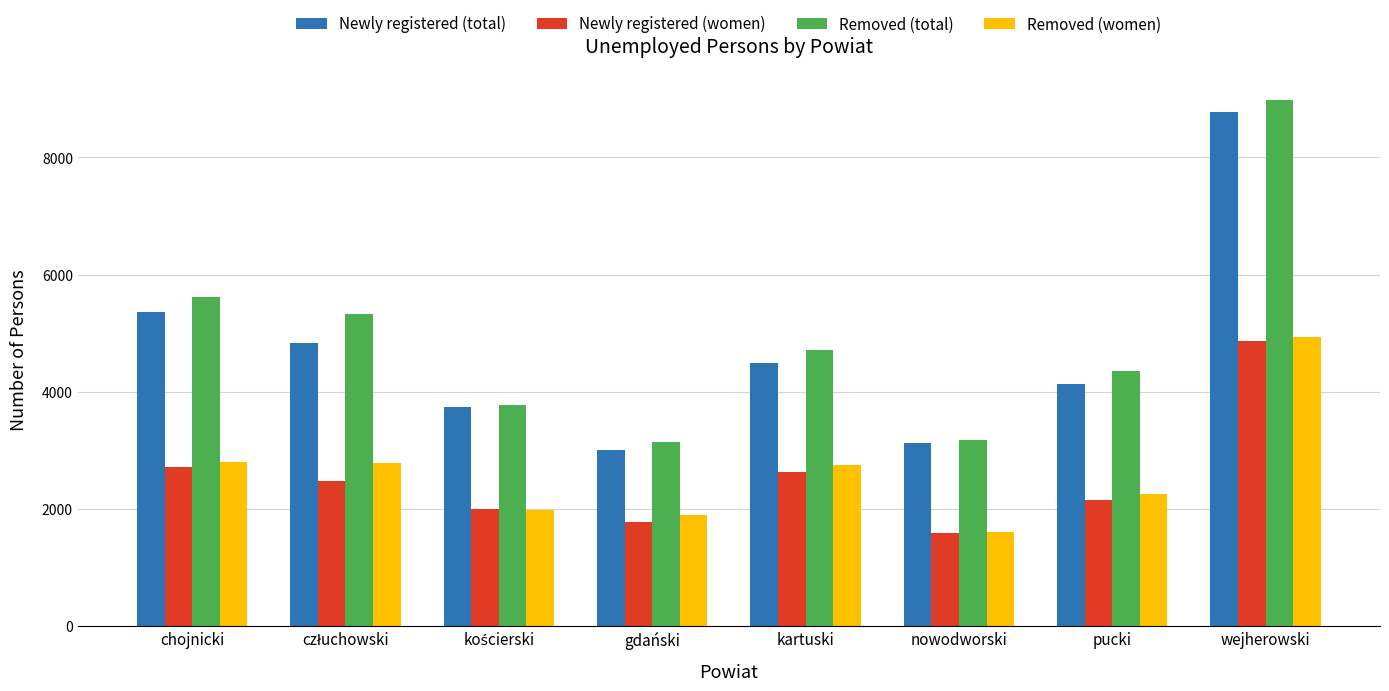

Is it true that Removed (women) equals 1153 at chojnicki?

False